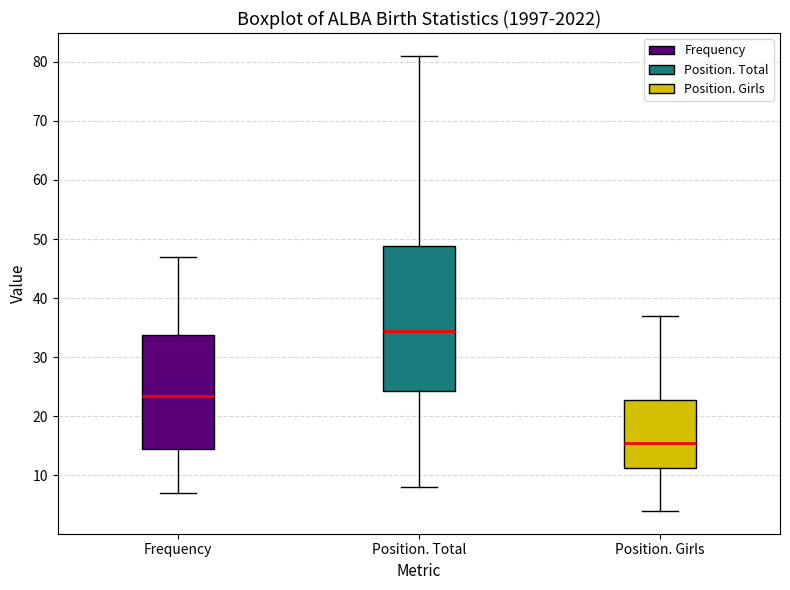

Comparing the boxes themselves (not the whiskers), which one is the tallest?

Position. Total